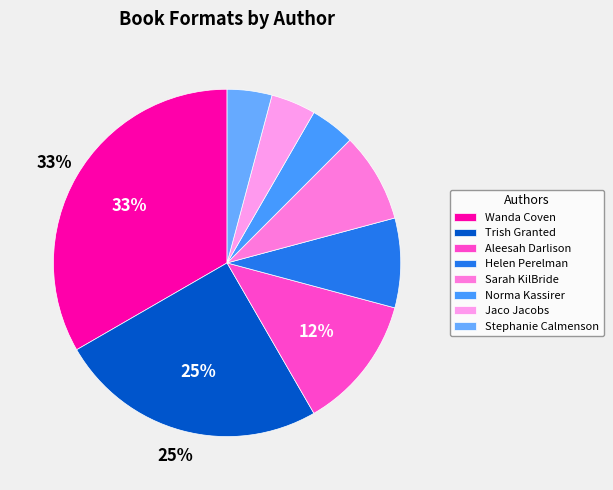

How many segments does this pie chart have?

8